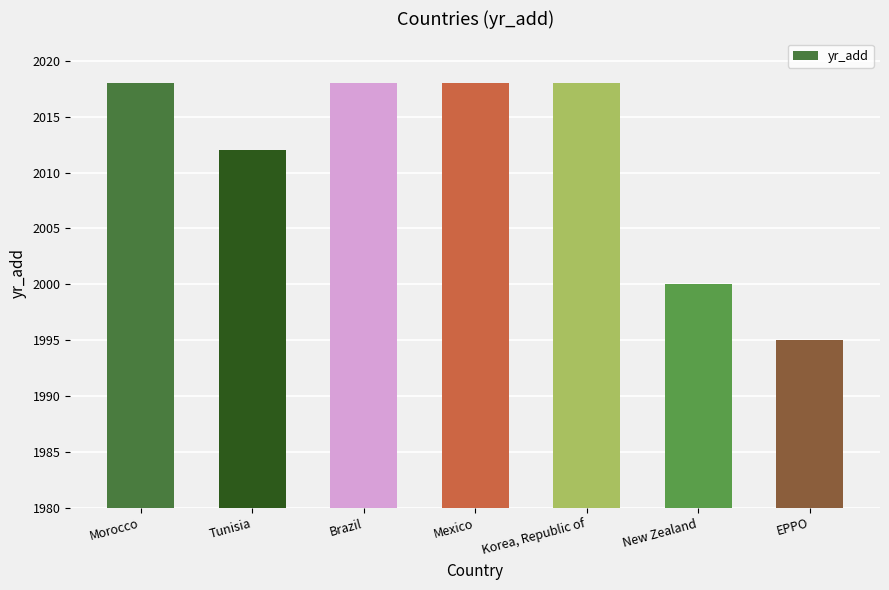

What is the change in value from Tunisia to New Zealand?

-12